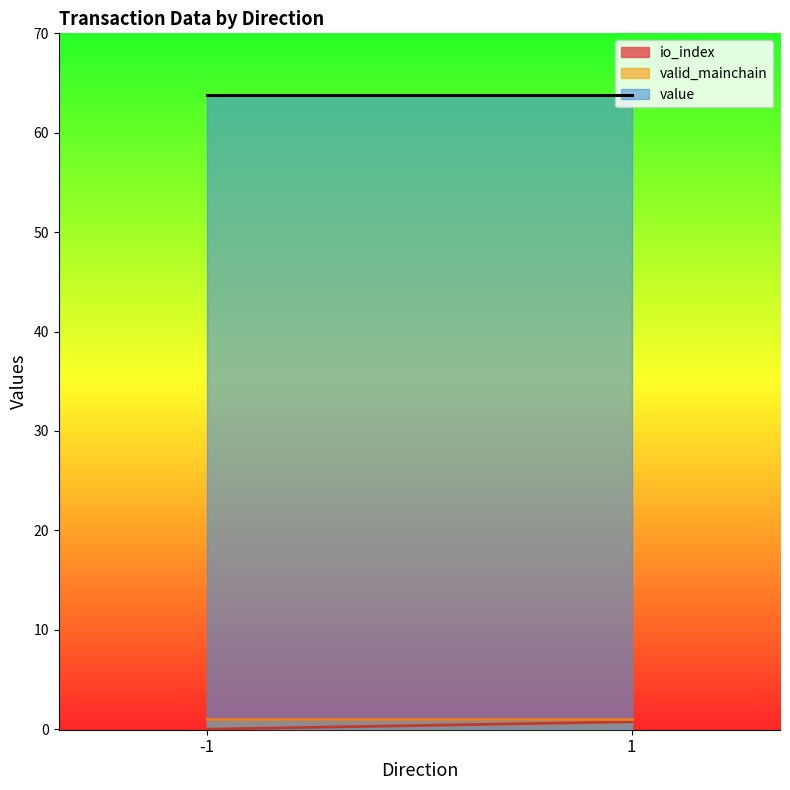

Reading right to left, extract all data points from this chart.

io_index: 1=0.8	-1=0.0
valid_mainchain: 1=1.0	-1=1.0
value: 1=63.8	-1=63.8